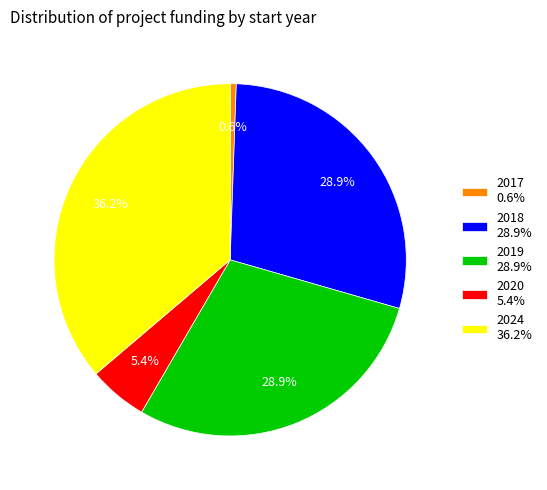

Which slice is the smallest?

2017 0.6%